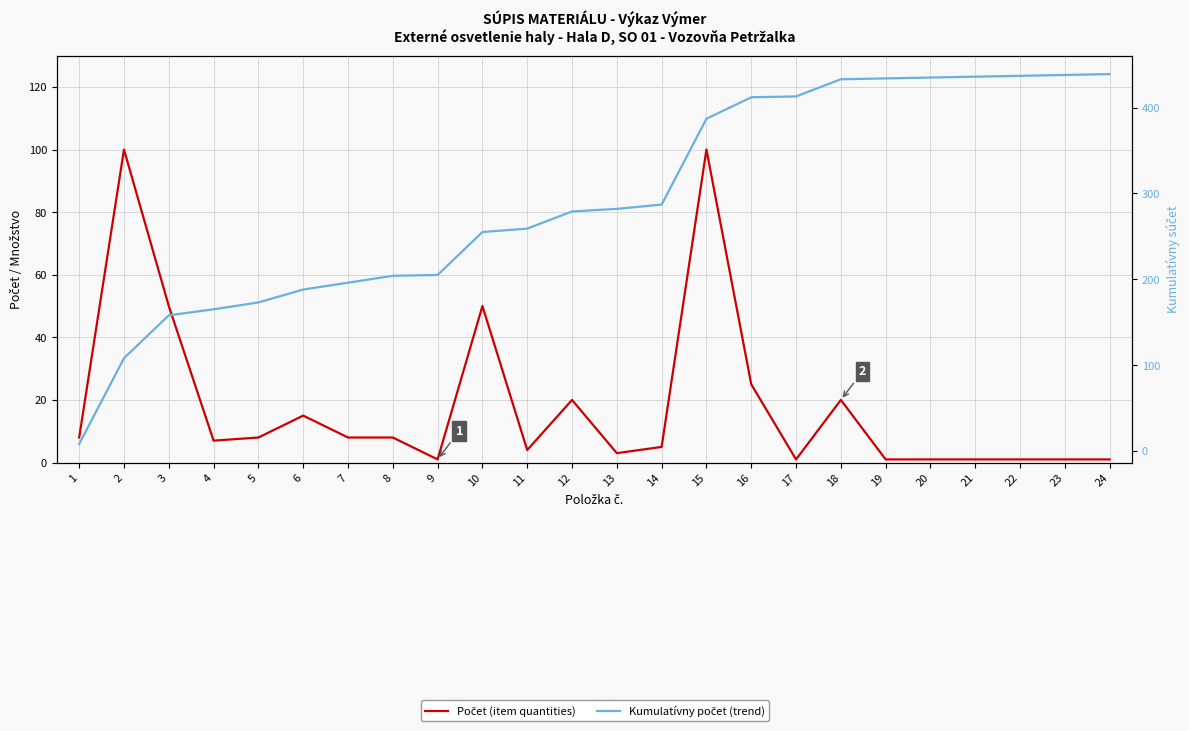

How many lines are shown in the chart?

2